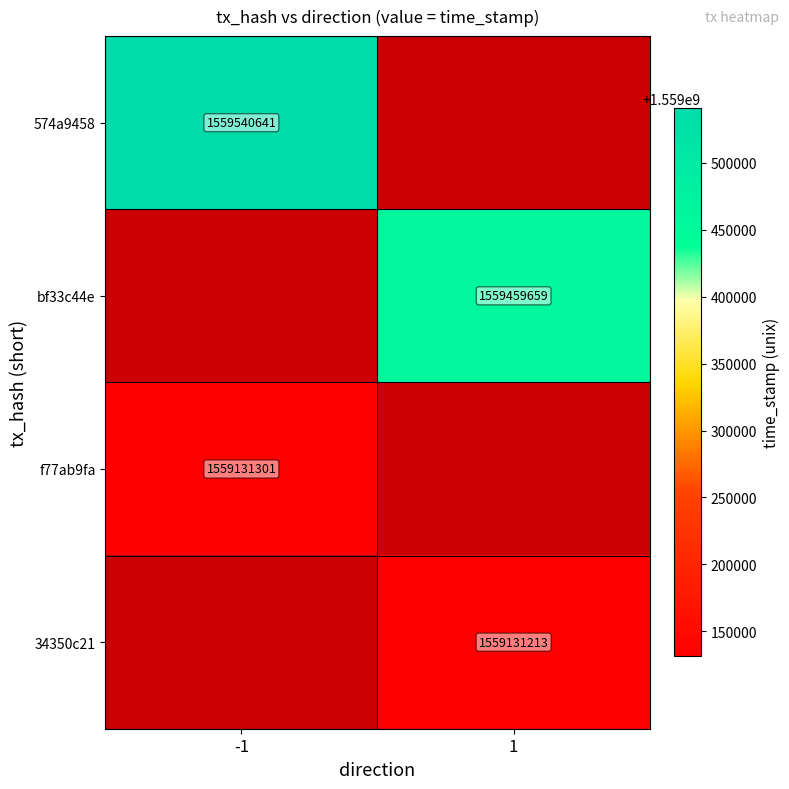

Is the value of 574a9458 at -1 greater than the value of f77ab9fa at -1?

Yes